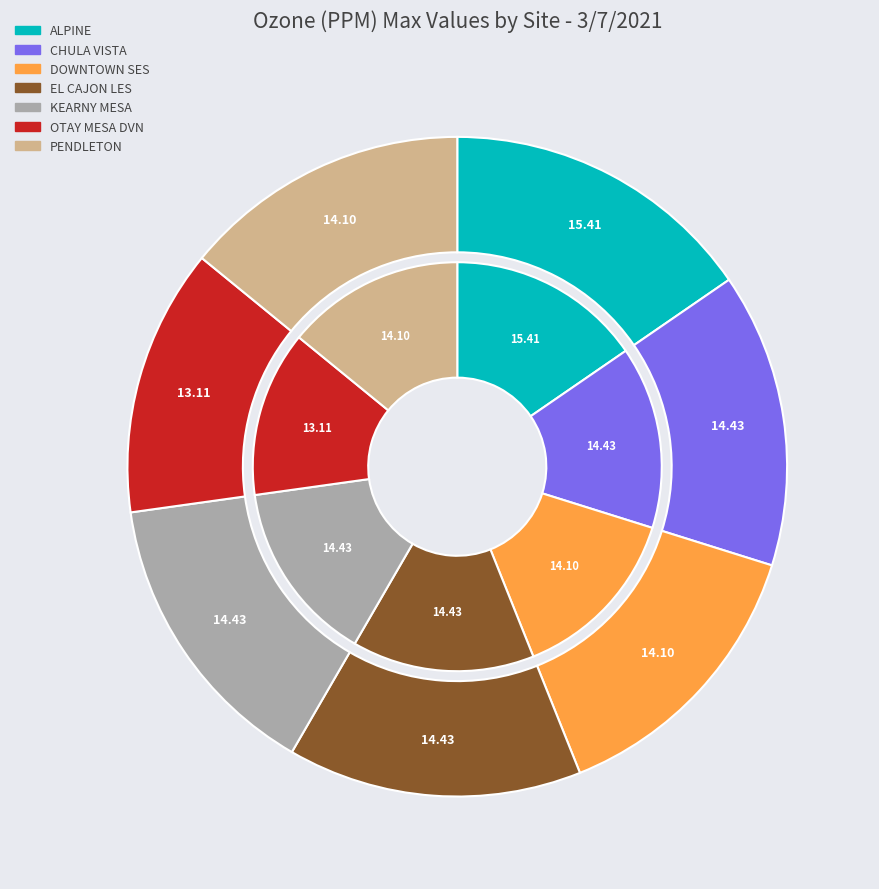

True or false: CHULA VISTA accounts for 14% of the total.

True